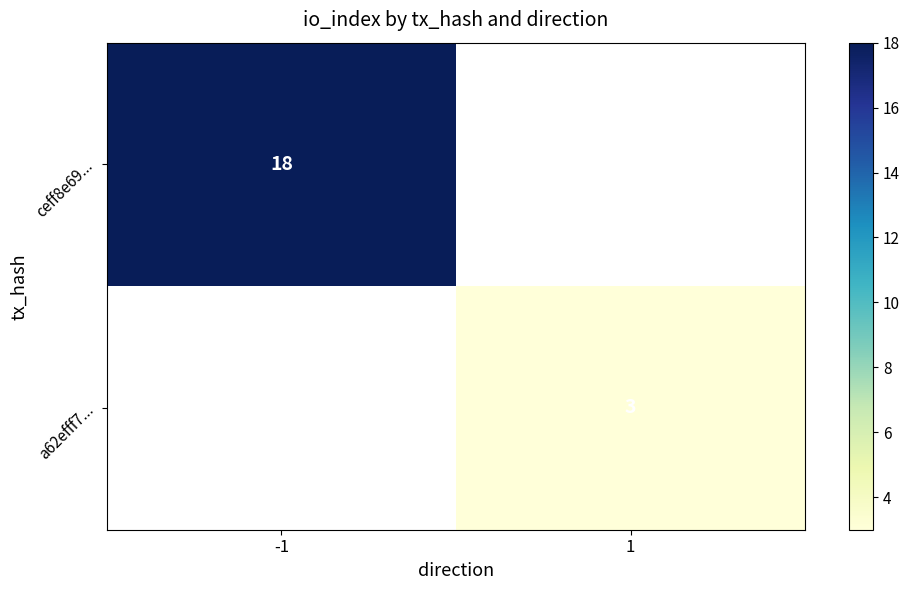

How many data points does each series have?

2